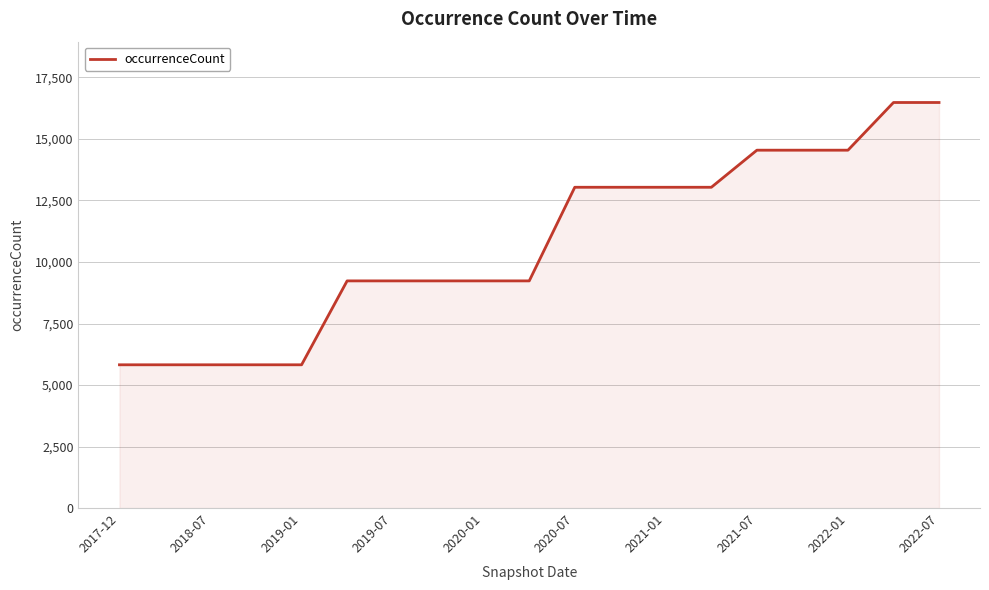

How many series are shown in this chart?

1